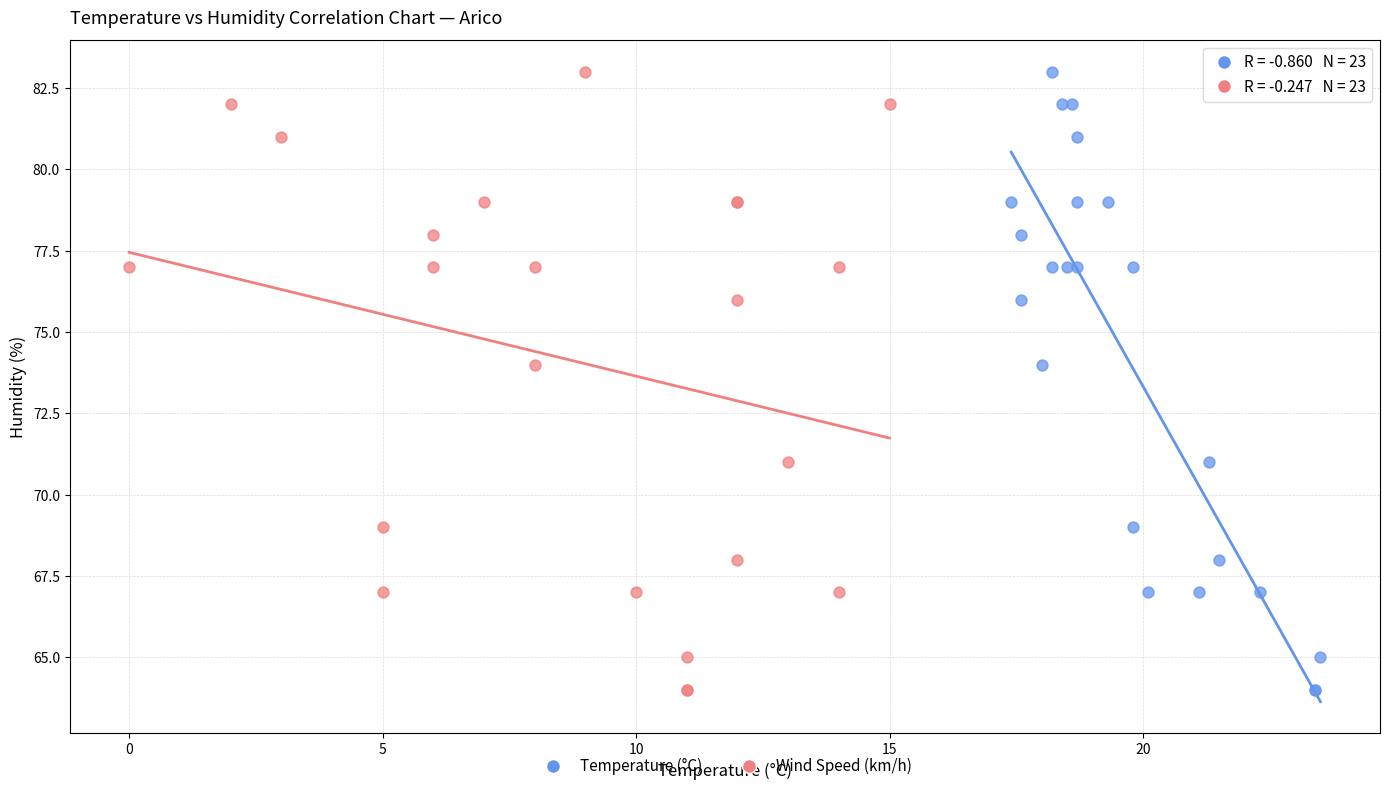

What are all the series names shown in the legend?

Temperature (°C), Wind Speed (km/h)